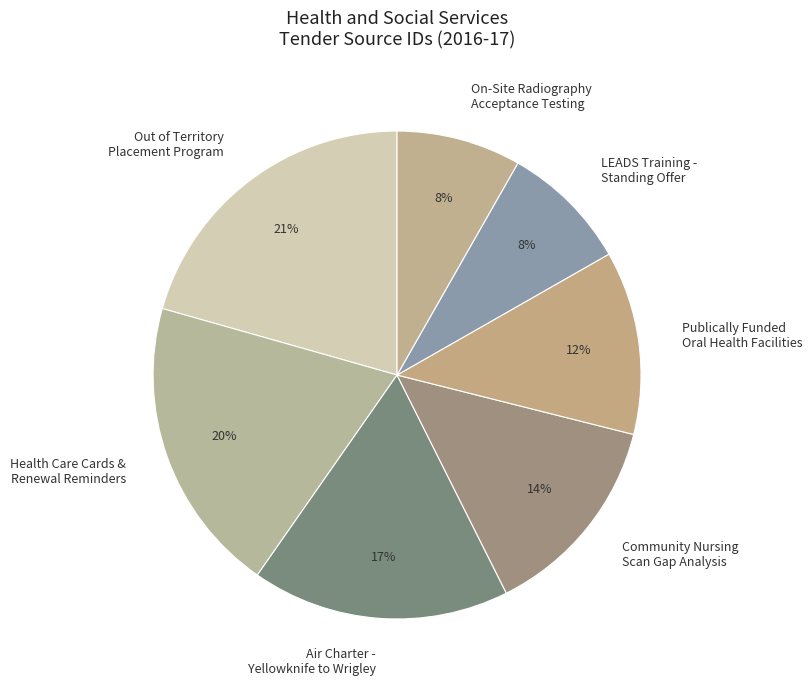

True or false: Out of Territory Placement Program accounts for 21% of the total.

True